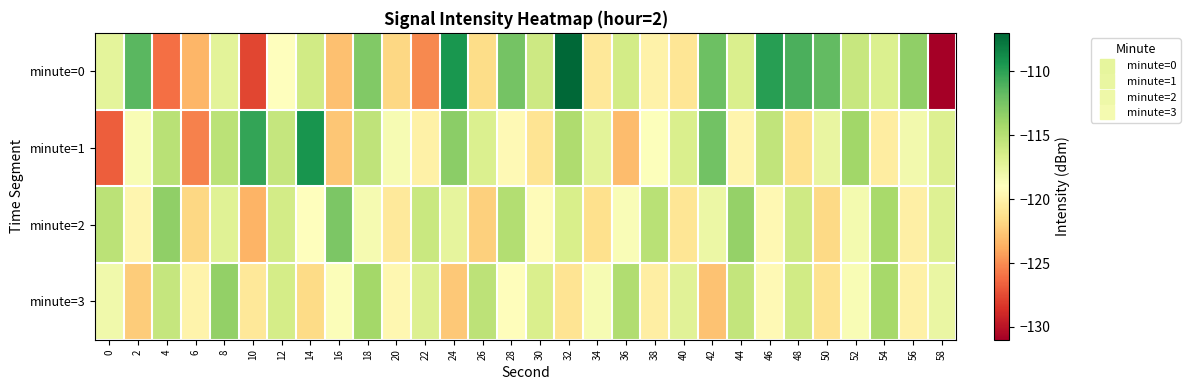

Reading left to right, list all the values displayed in this chart.

minute=0: 0=-117.4	2=-111.4	4=-126.1	6=-123.4	8=-117.2	10=-127.7	12=-119.0	14=-116.2	16=-122.9	18=-112.8	20=-121.8	22=-125.2	24=-109.4	26=-121.5	28=-112.4	30=-116.1	32=-107.0	34=-120.8	36=-116.4	38=-120.0	40=-121.0	42=-112.1	44=-116.7	46=-109.8	48=-111.0	50=-111.7	52=-115.8	54=-116.8	56=-113.4	58=-131.0
minute=1: 0=-126.7	2=-118.6	4=-115.1	6=-125.4	8=-115.2	10=-110.2	12=-115.7	14=-109.3	16=-122.6	18=-115.4	20=-118.5	22=-120.1	24=-113.2	26=-116.8	28=-119.4	30=-121.0	32=-114.6	34=-117.3	36=-123.1	38=-118.9	40=-116.7	42=-112.3	44=-119.8	46=-115.5	48=-121.2	50=-117.6	52=-114.1	54=-120.4	56=-118.2	58=-116.9
minute=2: 0=-115.2	2=-119.7	4=-113.4	6=-121.8	8=-117.1	10=-123.5	12=-116.3	14=-119.0	16=-112.7	18=-118.4	20=-120.6	22=-115.9	24=-117.5	26=-122.1	28=-114.8	30=-119.2	32=-116.6	34=-121.3	36=-118.7	38=-115.1	40=-120.9	42=-117.8	44=-113.6	46=-119.5	48=-116.1	50=-121.7	52=-118.3	54=-114.4	56=-120.2	58=-117.0
minute=3: 0=-118.1	2=-122.3	4=-115.7	6=-119.9	8=-113.5	10=-120.7	12=-116.4	14=-121.6	16=-118.8	18=-114.2	20=-119.6	22=-116.9	24=-122.5	26=-115.3	28=-119.1	30=-116.7	32=-121.0	34=-118.5	36=-114.7	38=-120.3	40=-117.2	42=-122.8	44=-115.6	46=-119.4	48=-116.2	50=-121.1	52=-118.6	54=-114.3	56=-120.1	58=-117.7